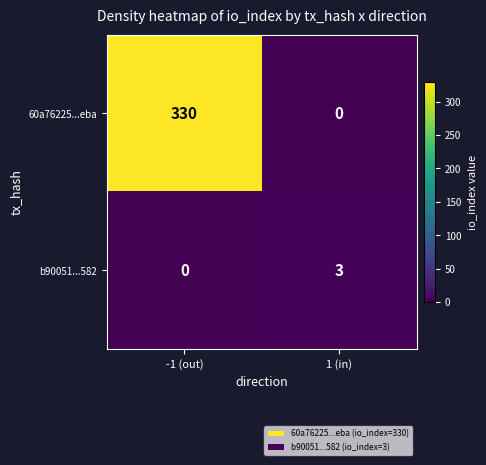

At which category does the chart reach its peak across all series?

-1 (out)